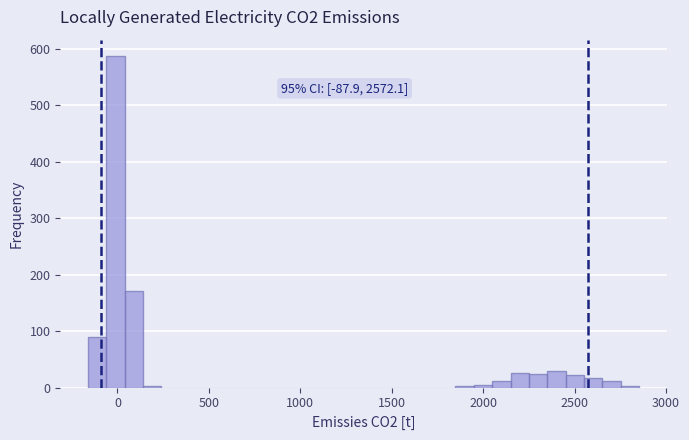

Around what value on the x-axis is the tallest bar? Give the approximate position of its centre, as read against the axis.

0